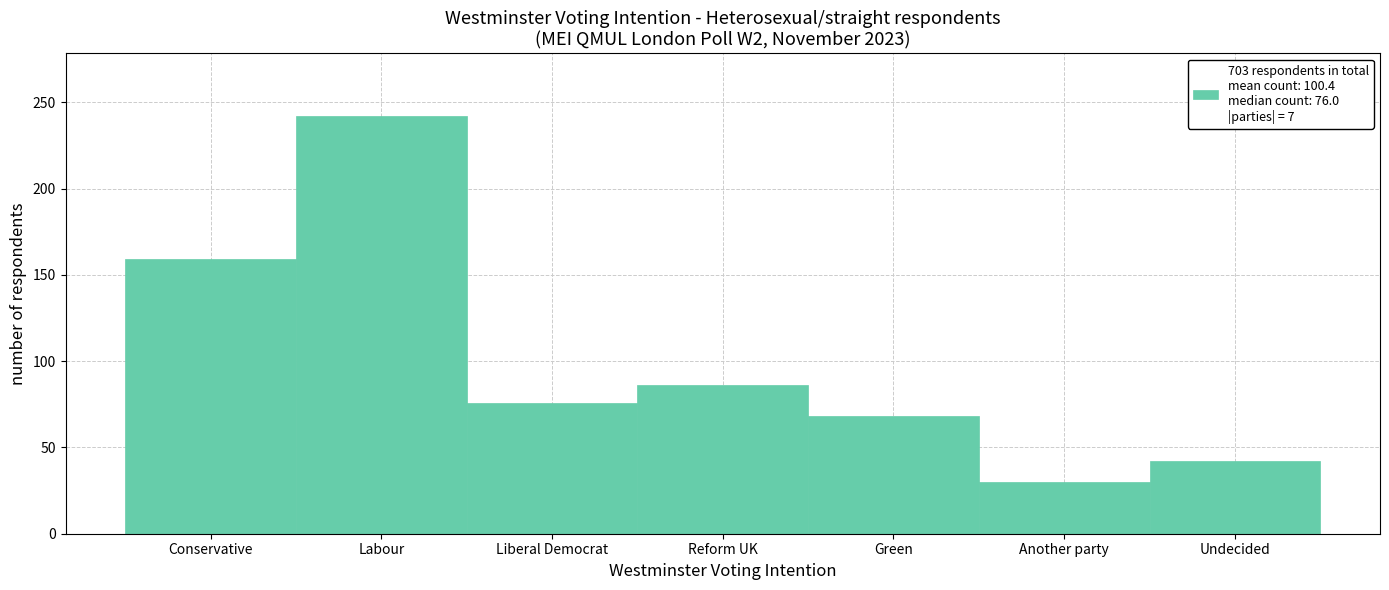

Reading right to left, transcribe all the data shown in this chart.

42	30	68	86	76	242	159